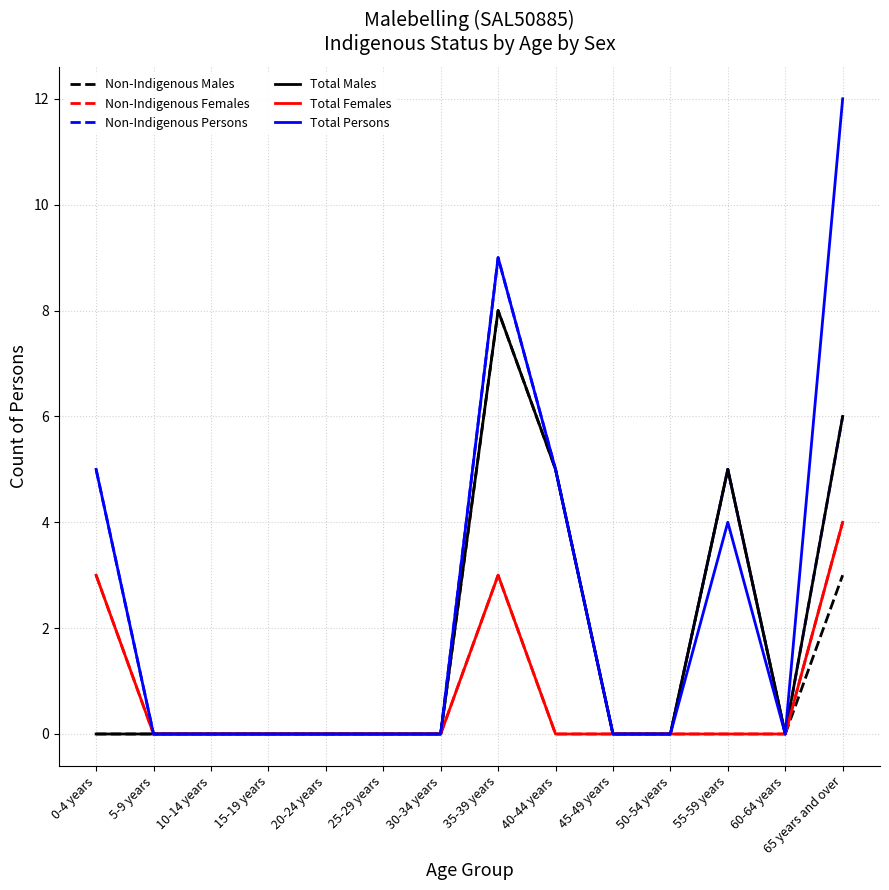

True or false: Total Females and Non-Indigenous Males intersect in this chart.

False